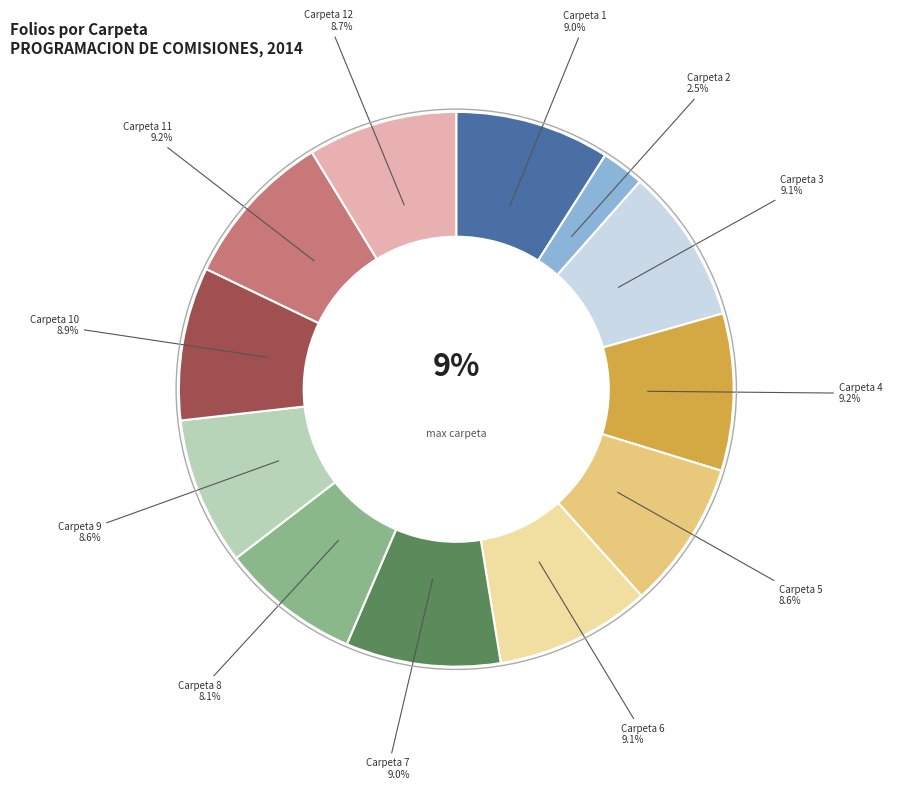

Is the sum of Carpeta 9 and Carpeta 6 greater than half?

No